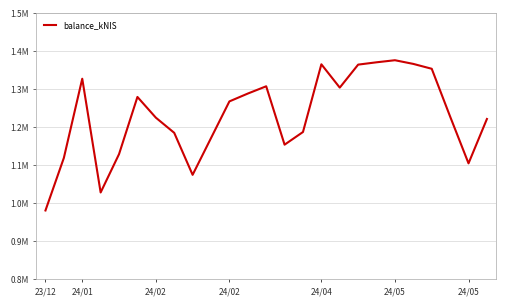

Does the chart have visible grid lines?

Yes